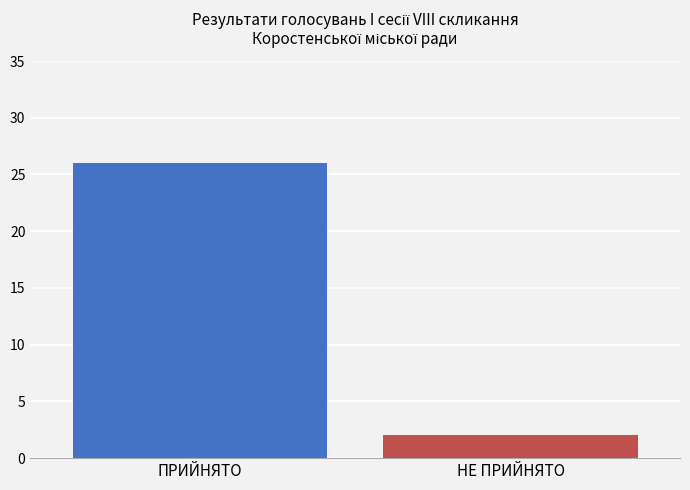

Rank the categories by value from highest to lowest.

ПРИЙНЯТО, НЕ ПРИЙНЯТО